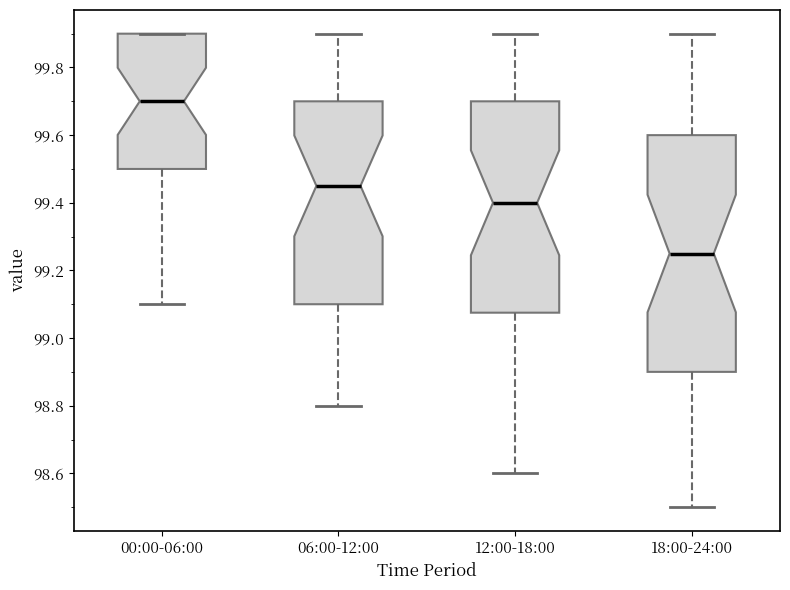

Which box is the tallest, from its lower edge to its upper edge?

18:00-24:00